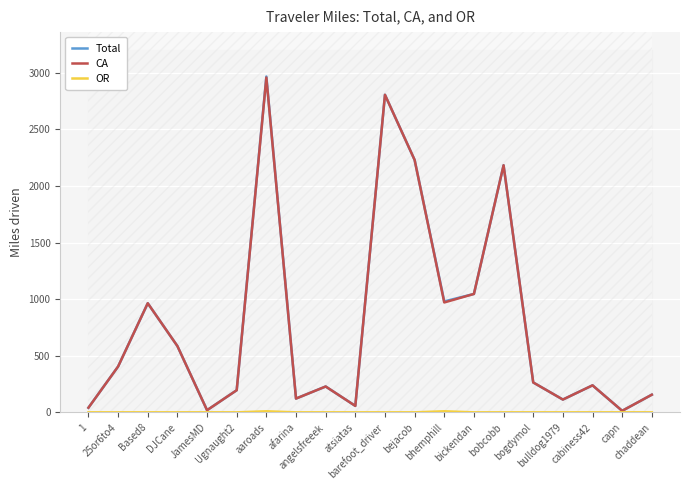

True or false: CA and OR intersect in this chart.

False